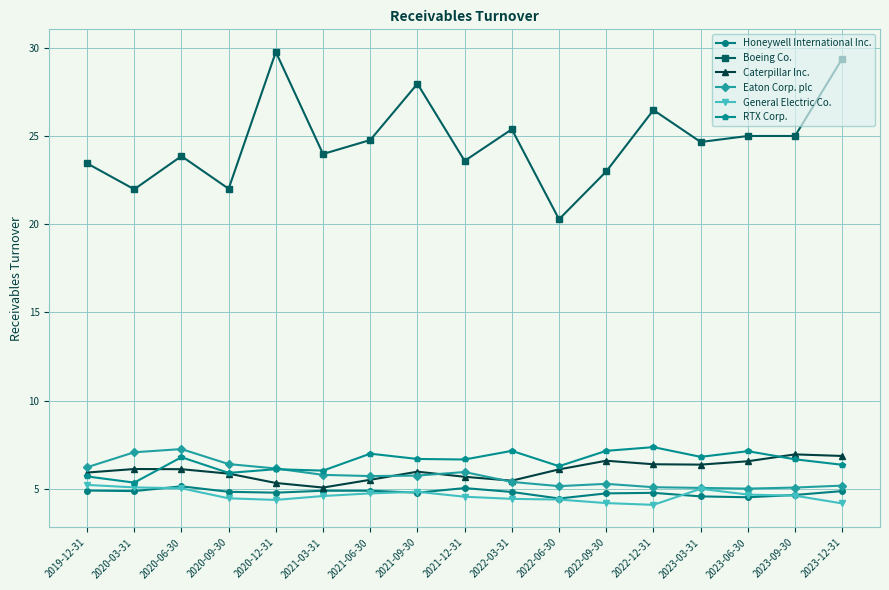

What is the difference between the highest and lowest values at 2023-03-31?

20.1